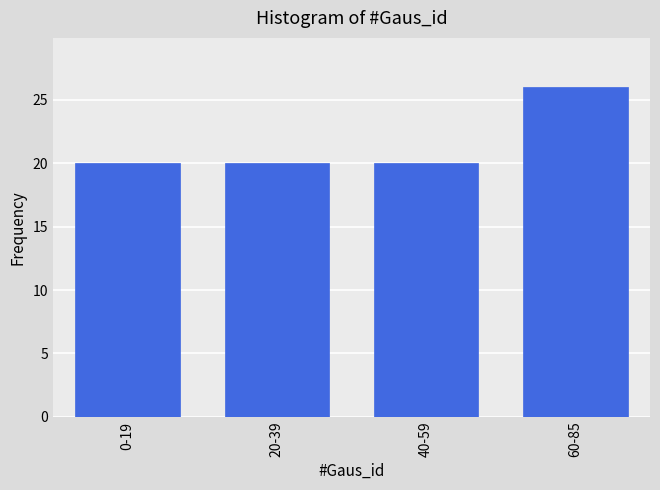

Reading left to right, transcribe all the data shown in this chart.

0-19=20	20-39=20	40-59=20	60-85=26